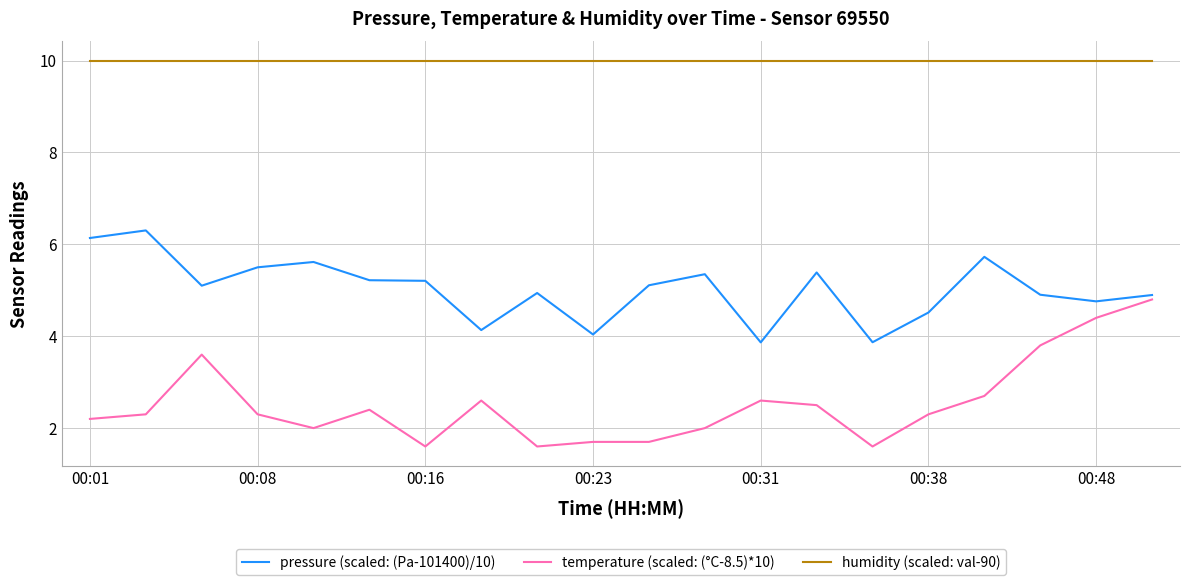

Rank the series by their average value, from highest to lowest.

humidity (scaled: val-90), pressure (scaled: (Pa-101400)/10), temperature (scaled: (°C-8.5)*10)